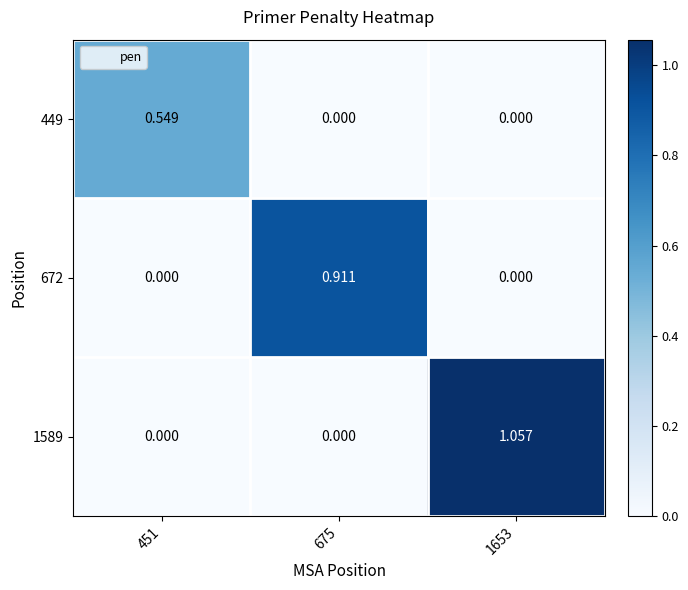

How many values in the 672 series exceed 0?

1